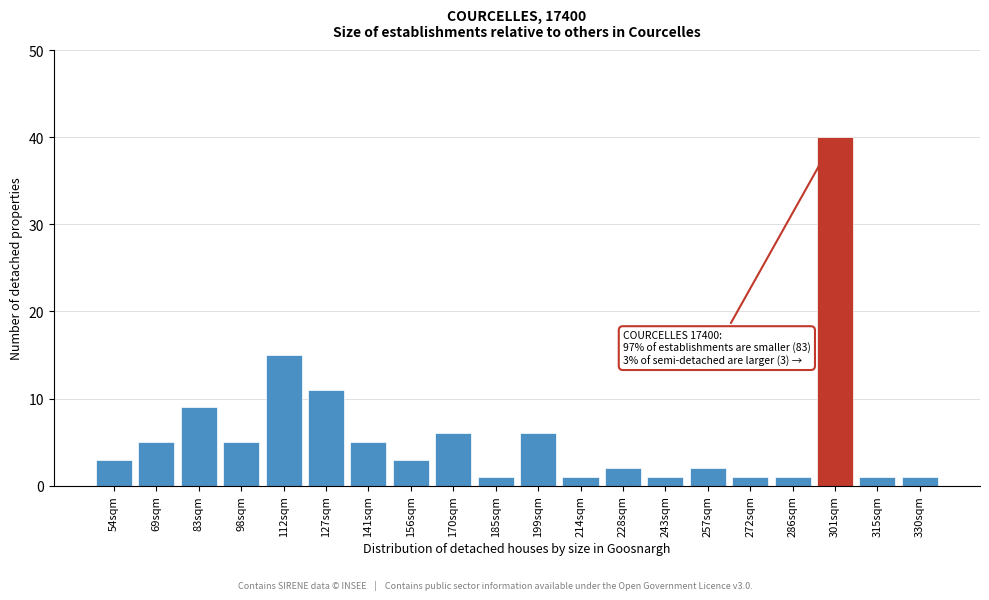

Reading left to right, what are all the values shown in this chart?

54sqm=3	69sqm=5	83sqm=9	98sqm=5	112sqm=15	127sqm=11	141sqm=5	156sqm=3	170sqm=6	185sqm=1	199sqm=6	214sqm=1	228sqm=2	243sqm=1	257sqm=2	272sqm=1	286sqm=1	301sqm=40	315sqm=1	330sqm=1